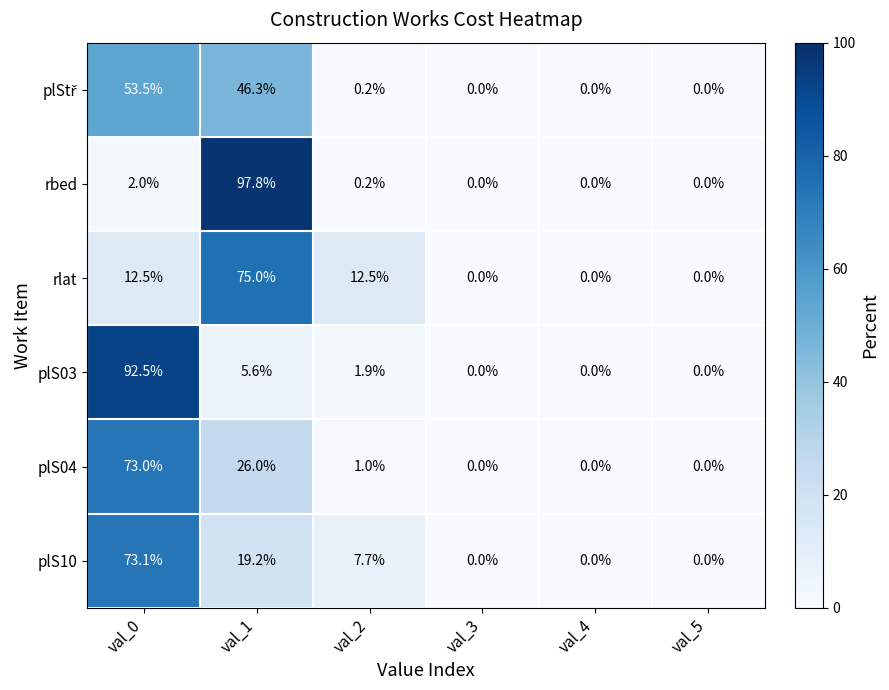

How many series are shown in this chart?

6